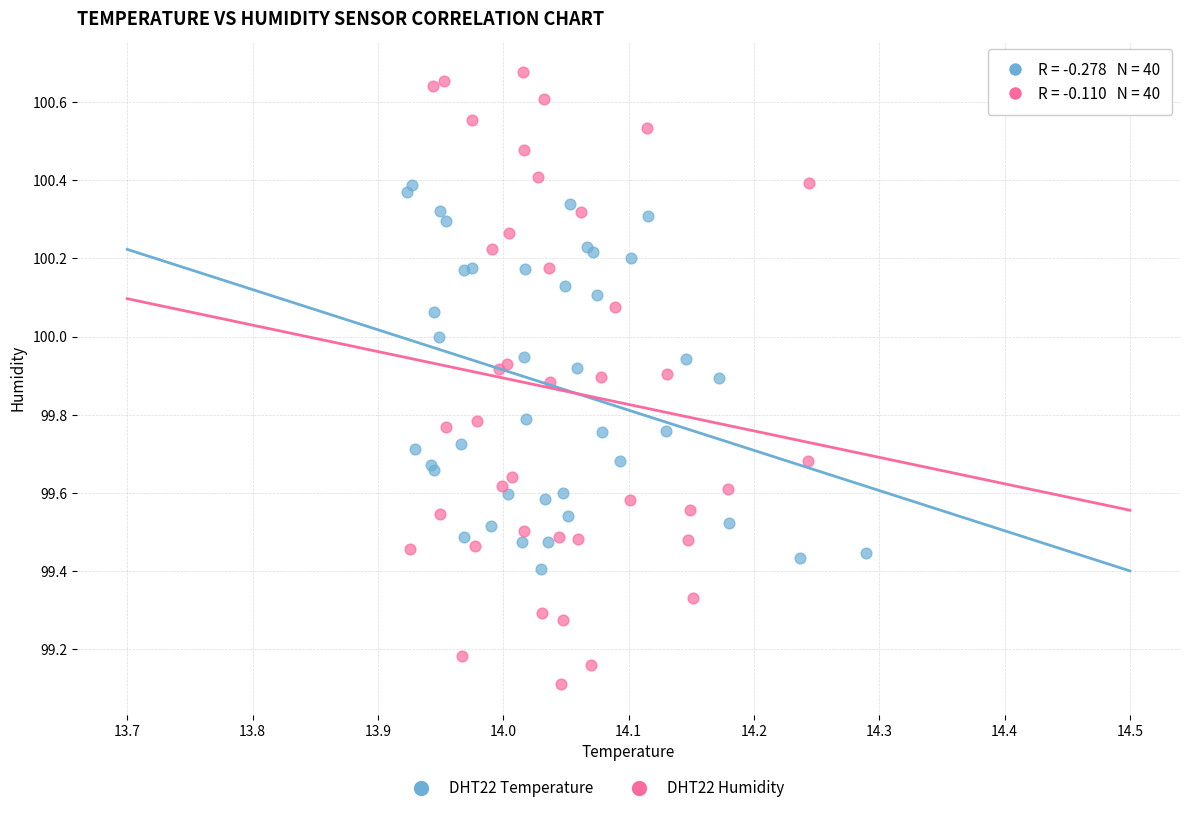

Which series reaches the maximum Y coordinate?

DHT22 Humidity